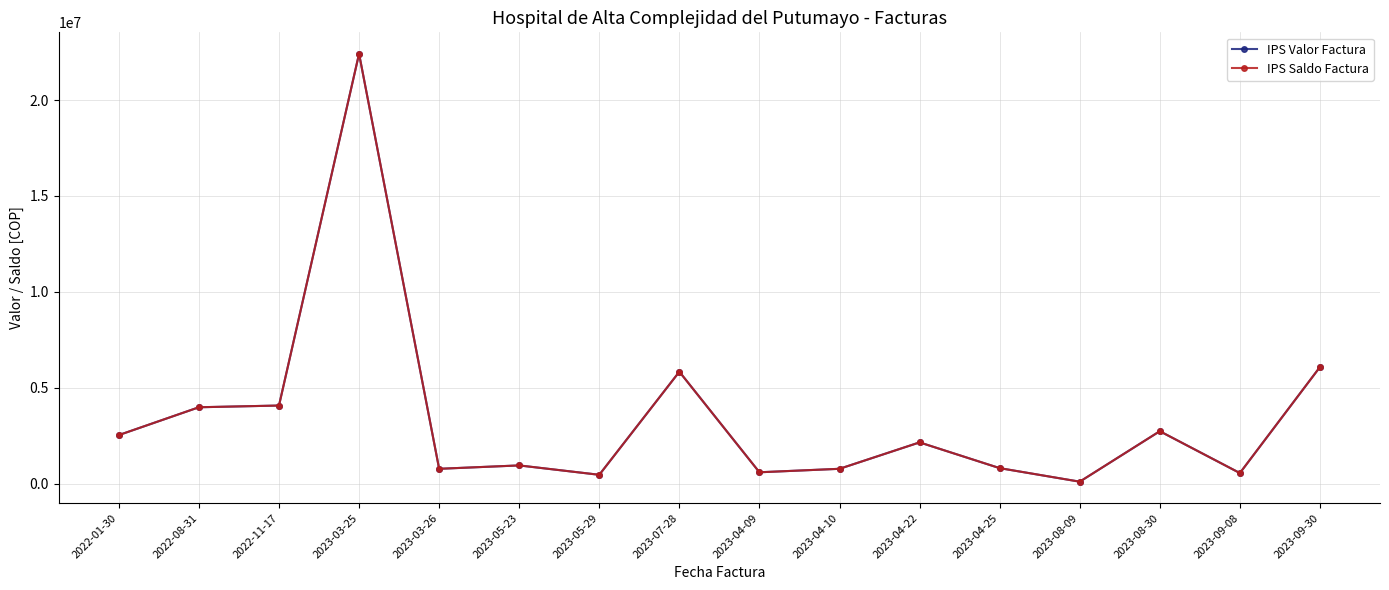

True or false: IPS Valor Factura has a value of 1279750 at 2023-04-10.

False